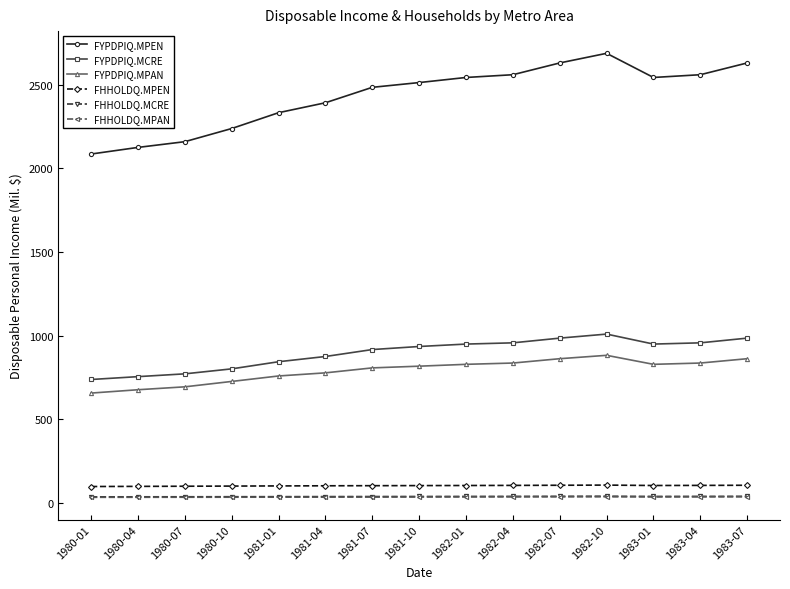

True or false: FHHOLDQ.MPEN and FHHOLDQ.MCRE cross at least once.

False